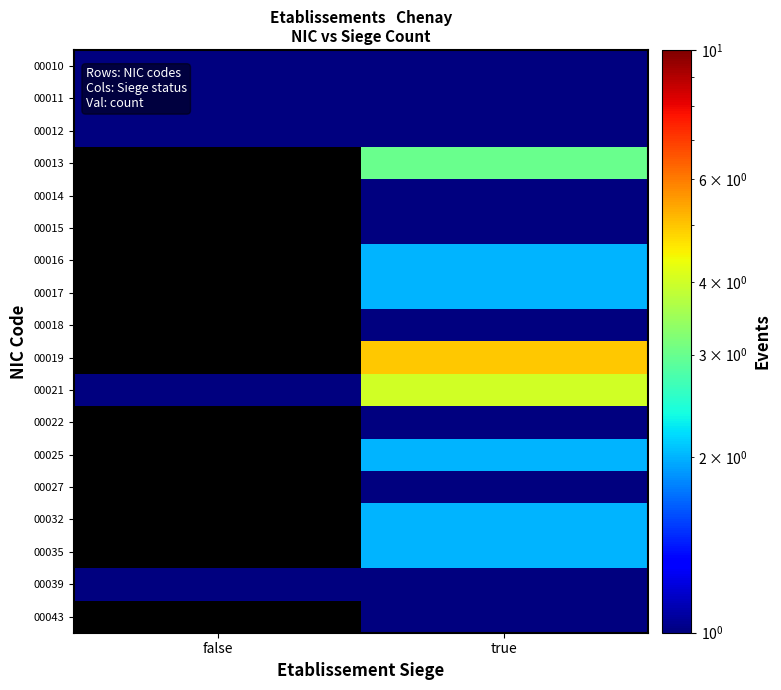

At which category does the chart reach its peak across all series?

true